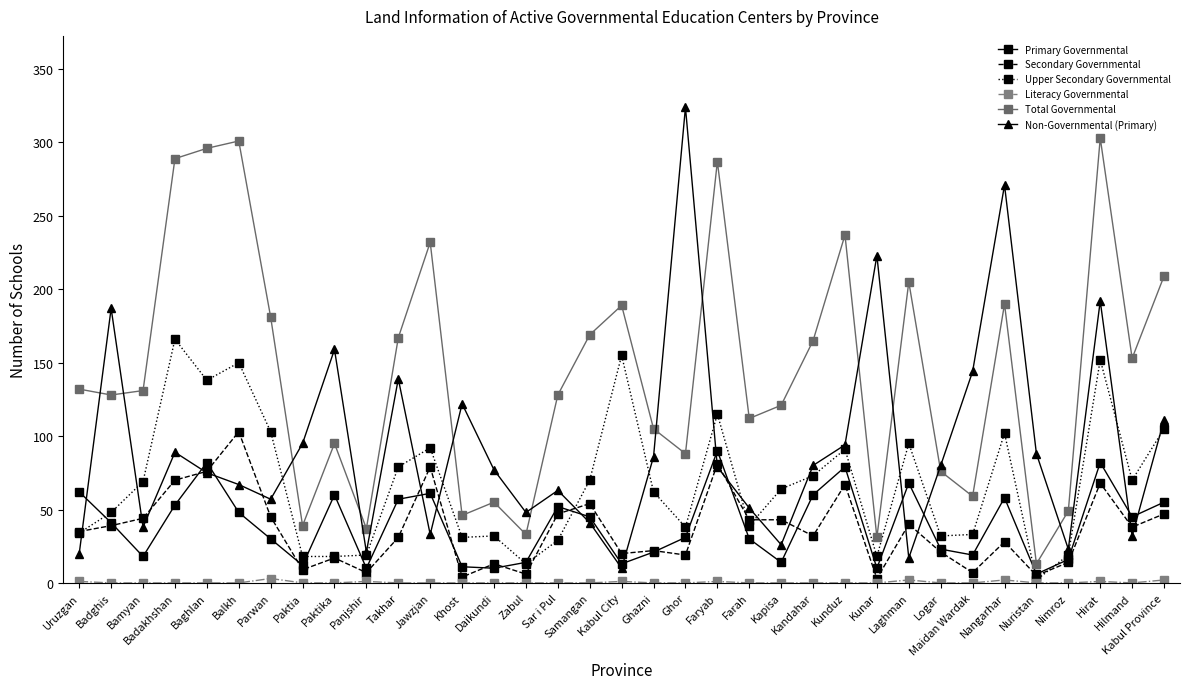

True or false: Non-Governmental (Primary) has more than 0 interior local peaks.

True